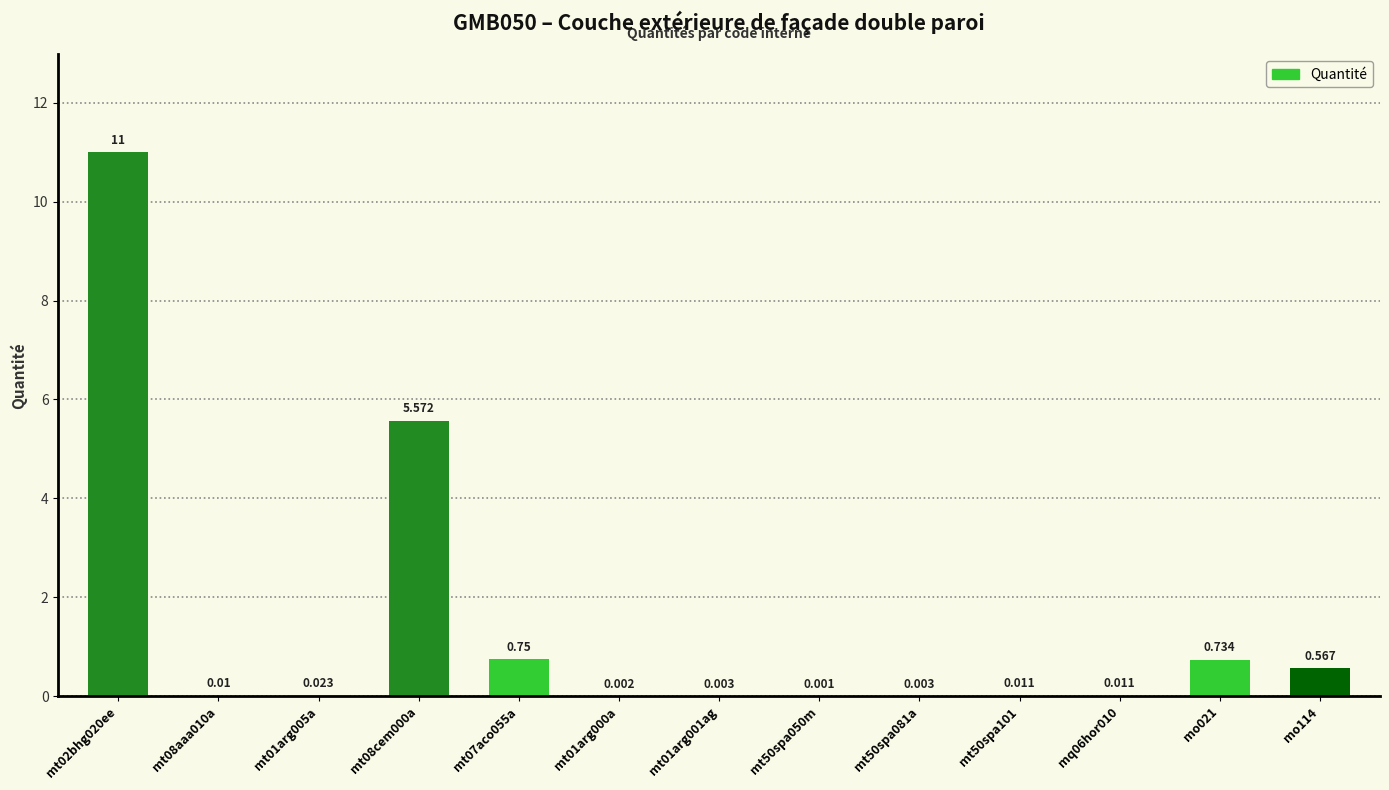

The chart shows a value of 0.0 at mt50spa101. True or false?

False